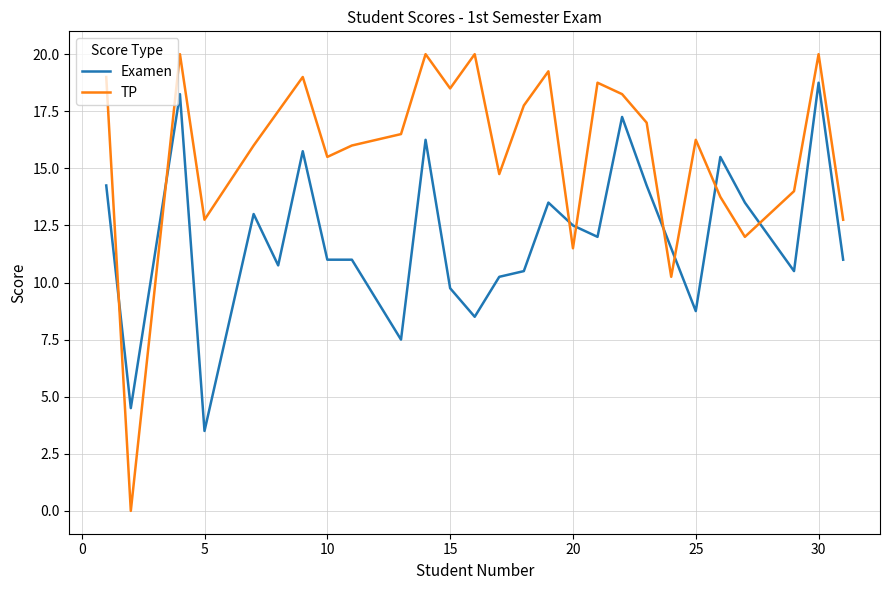

Which series ends up on top after the final intersection of Examen and TP?

TP